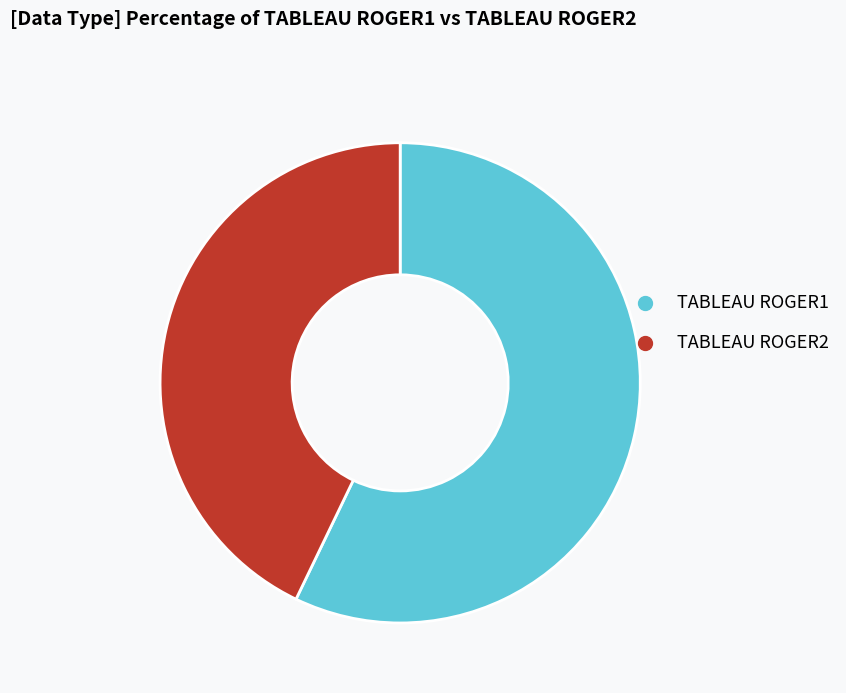

Which category accounts for the majority?

TABLEAU ROGER1